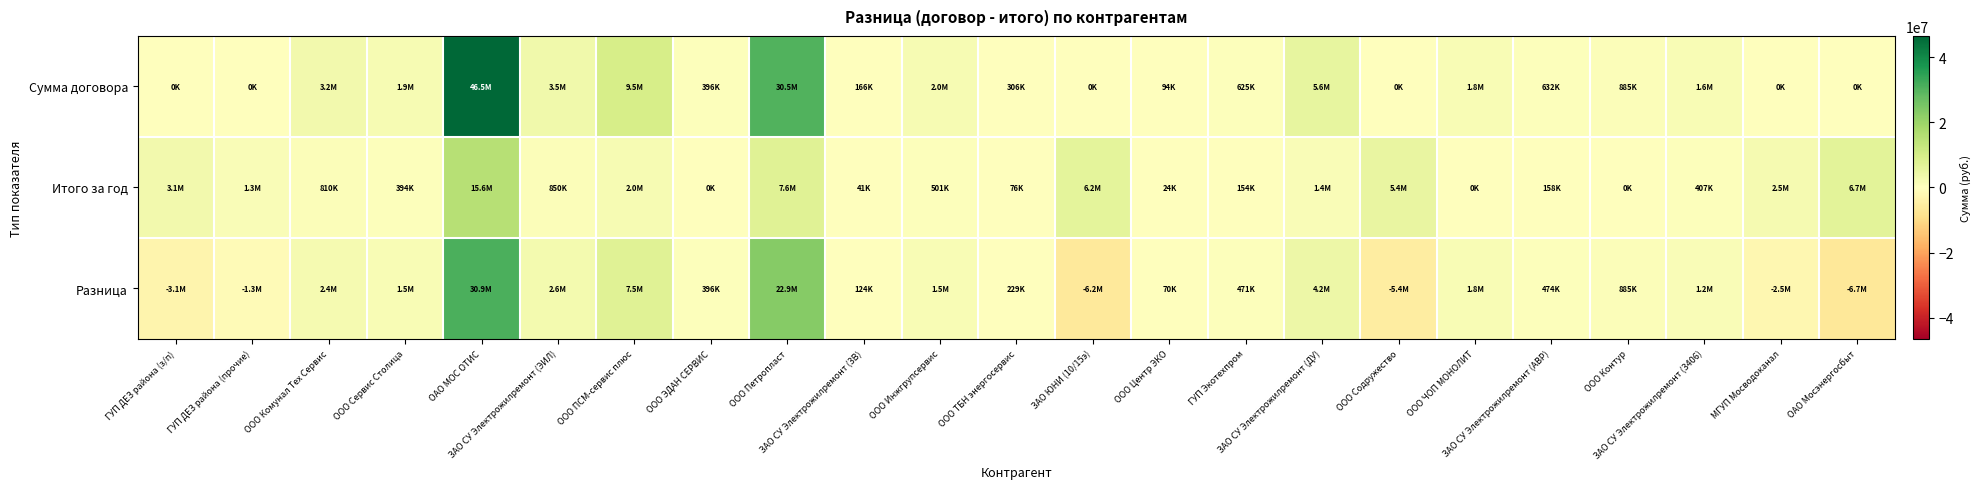

How many distinct data groups are displayed?

3